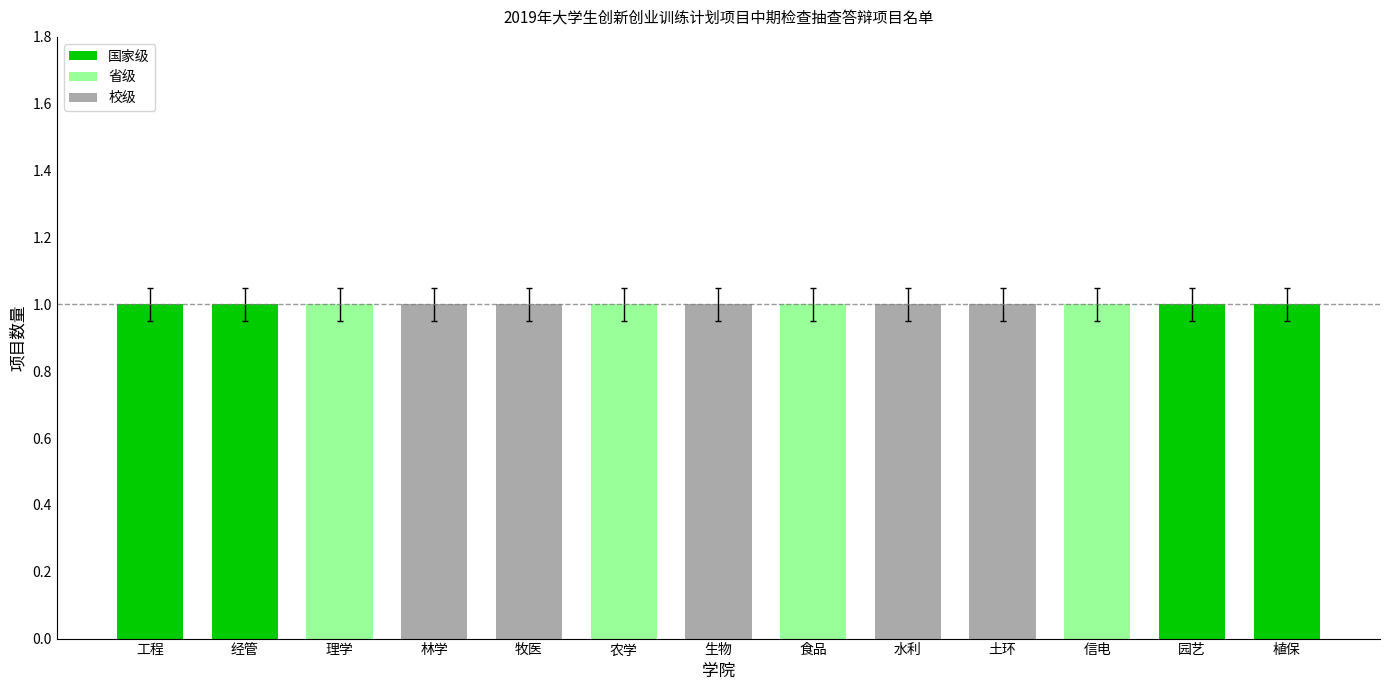

List the labels in order of 国家级 value, smallest first.

理学, 林学, 牧医, 农学, 生物, 食品, 水利, 土环, 信电, 工程, 经管, 园艺, 植保